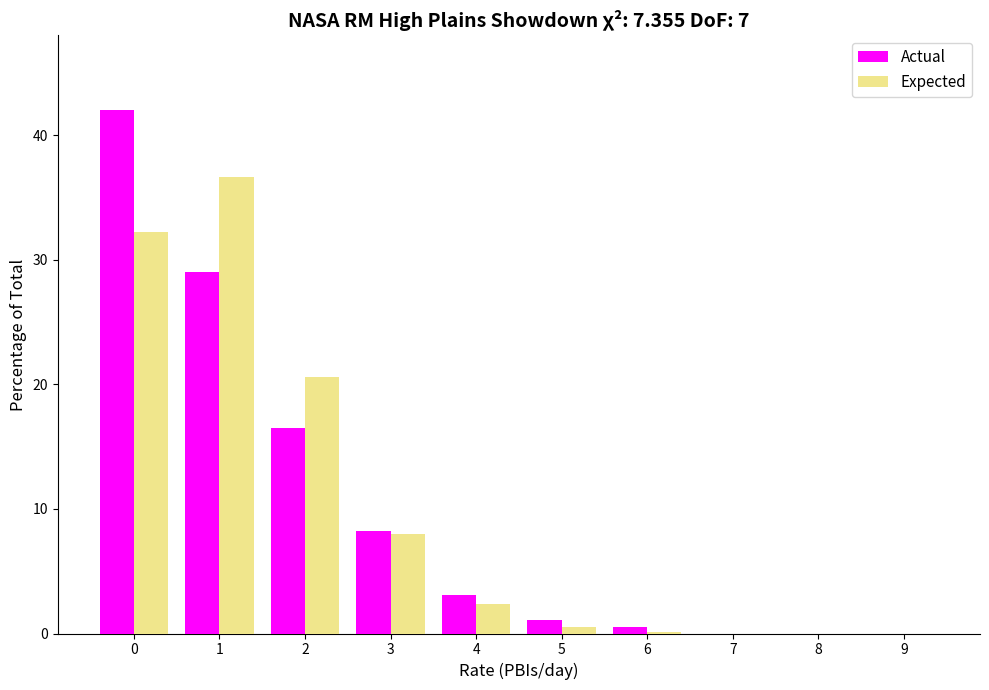

What is the greatest value displayed?

42.0